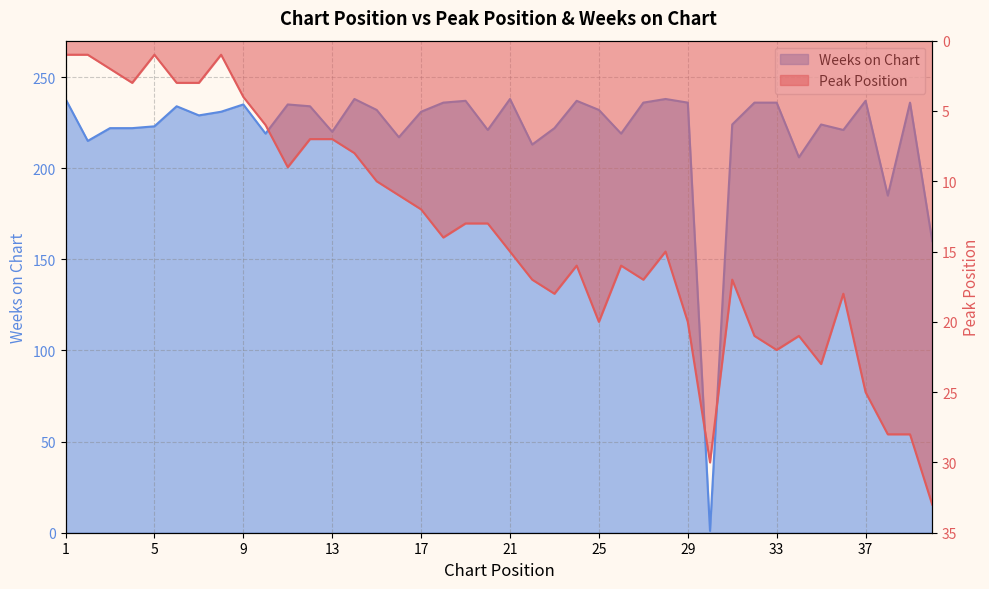

What is the total value across all series at 30?

31